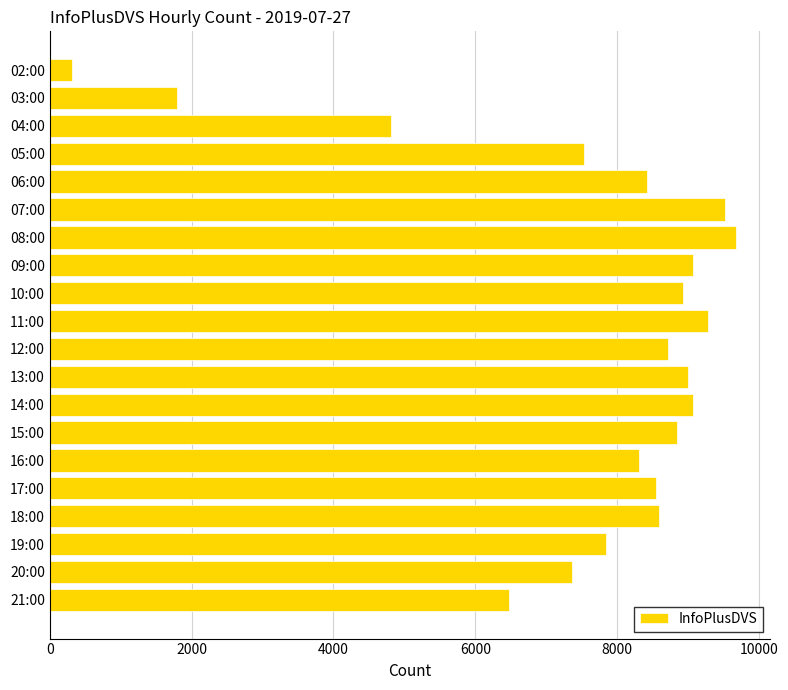

How many values are below 8591?

10